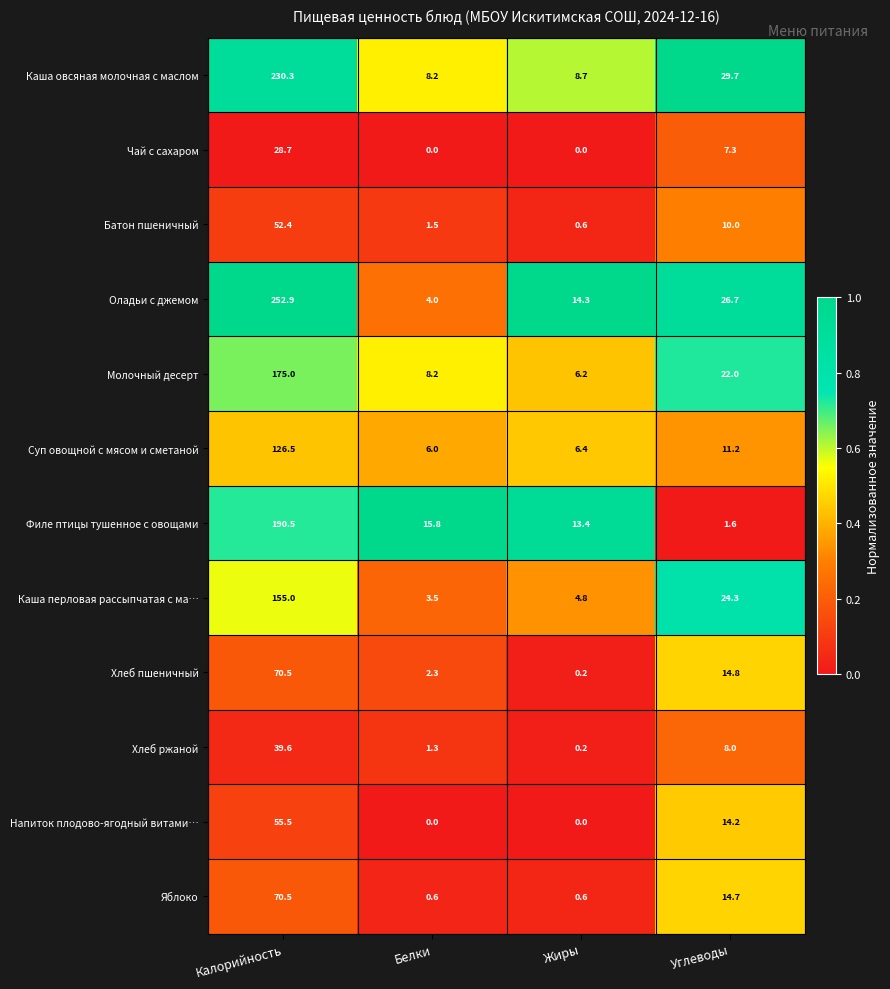

What is the maximum value shown in the chart?

252.9